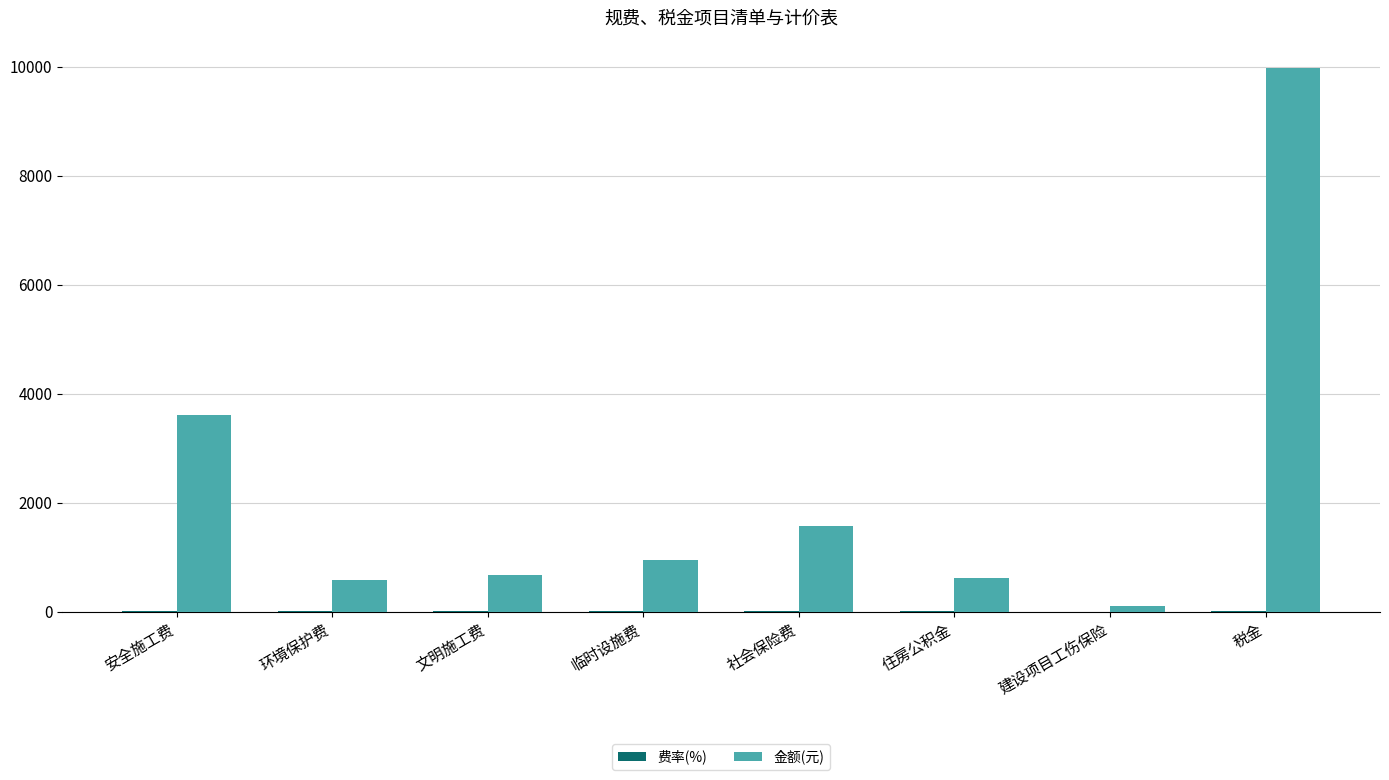

At which category does the chart reach its peak across all series?

税金